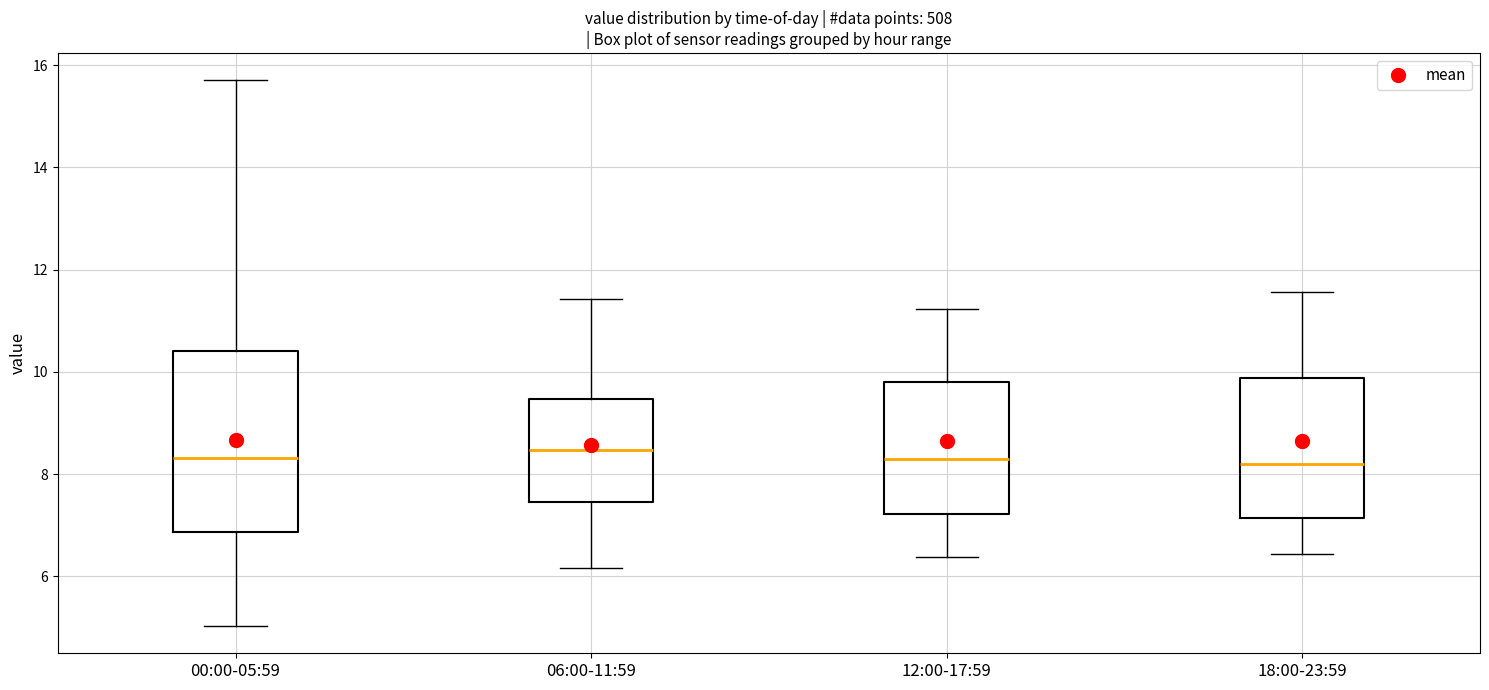

Which box is the tallest, from its lower edge to its upper edge?

00:00-05:59